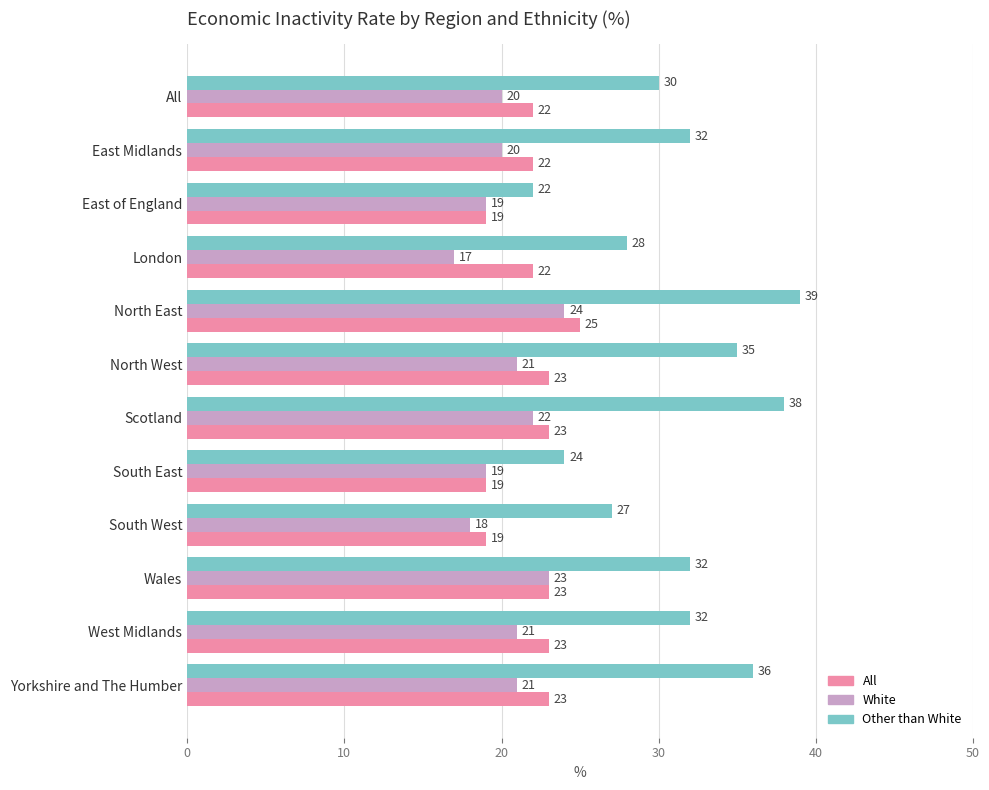

At North East, list the series in order from largest to smallest.

Other than White, All, White